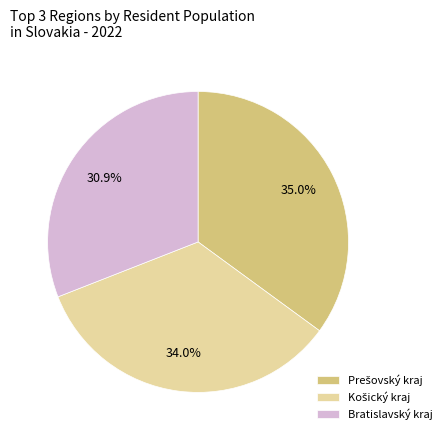

Which category has the smallest portion of the pie?

Bratislavský kraj